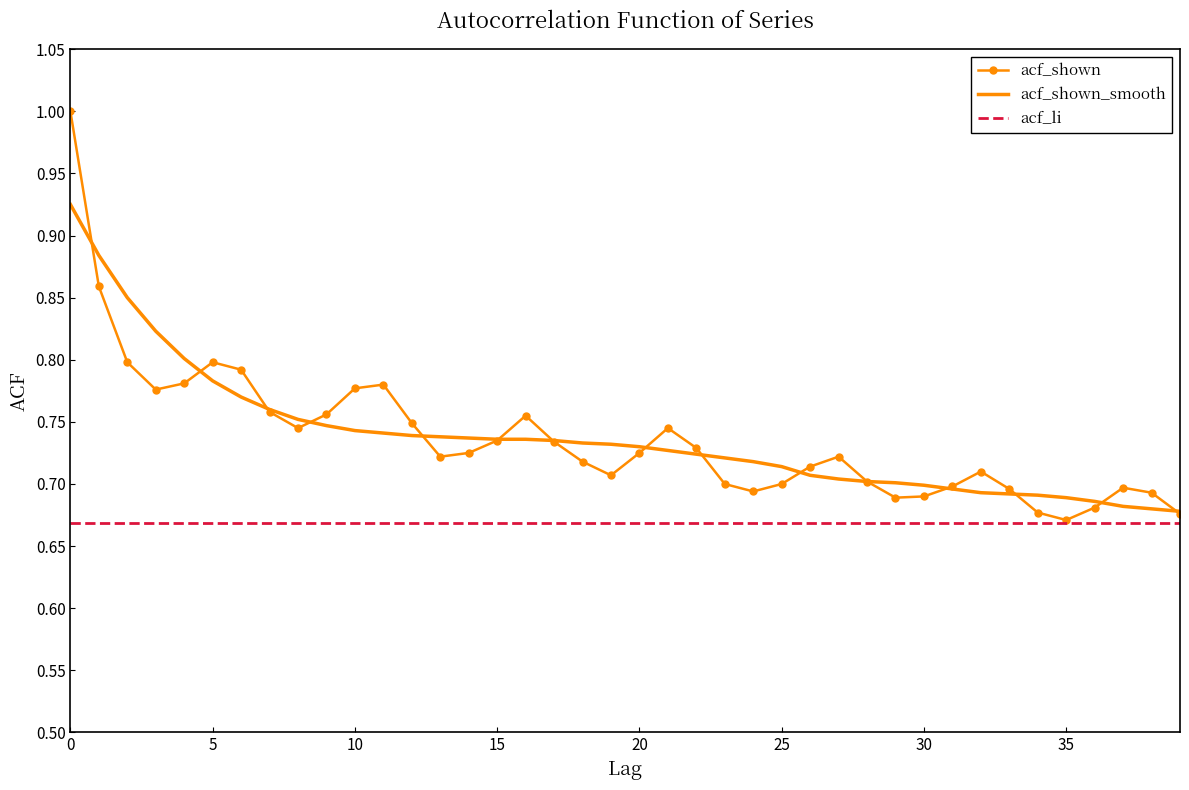

Is this an area chart (filled region under the line)?

No